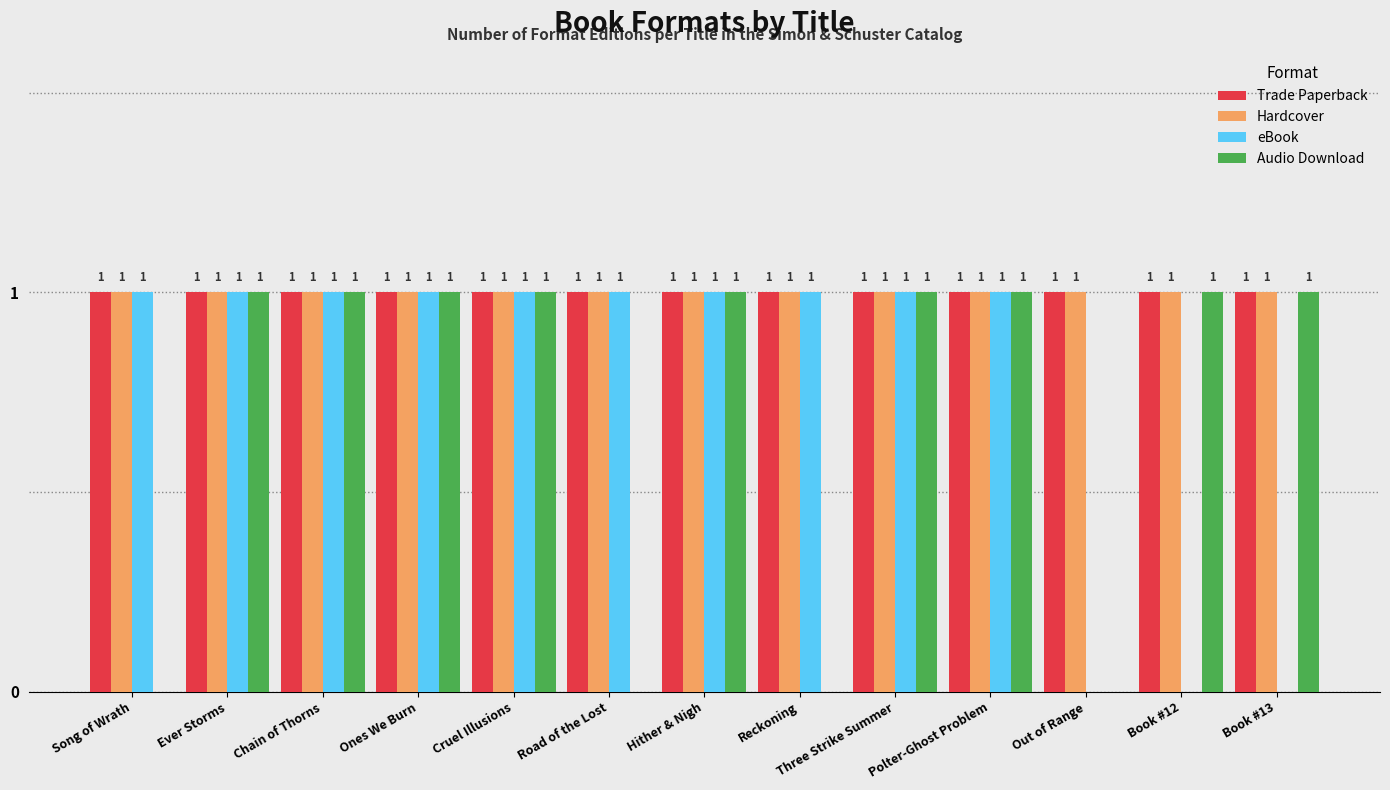

How many eBook values are between 1 and 2?

10